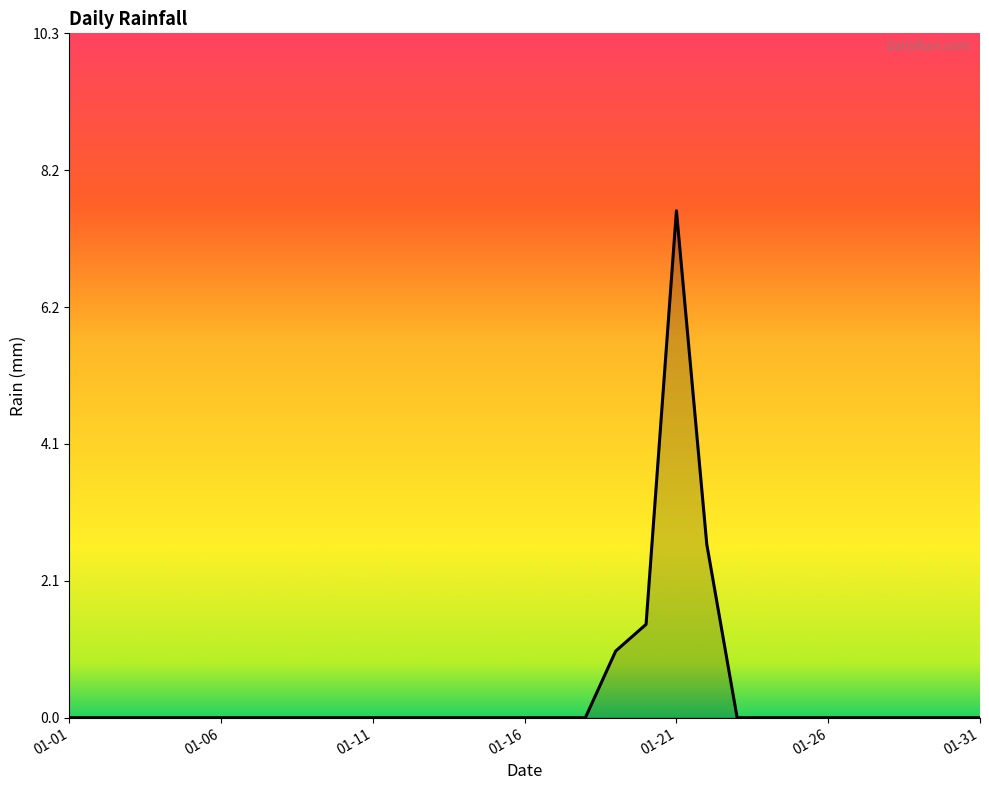

What is the maximum value shown in the chart?

7.6